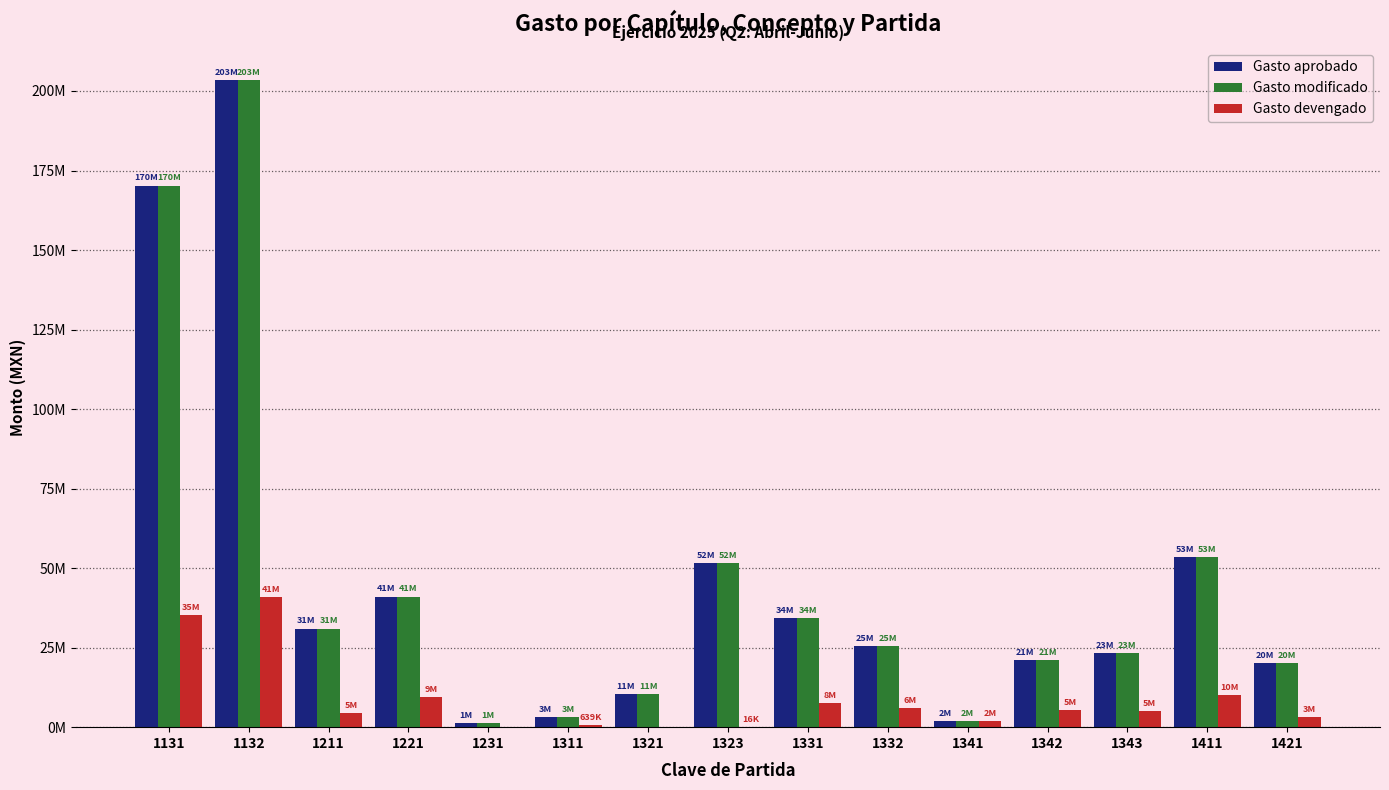

Are the bars grouped side by side (vs. stacked)?

Yes